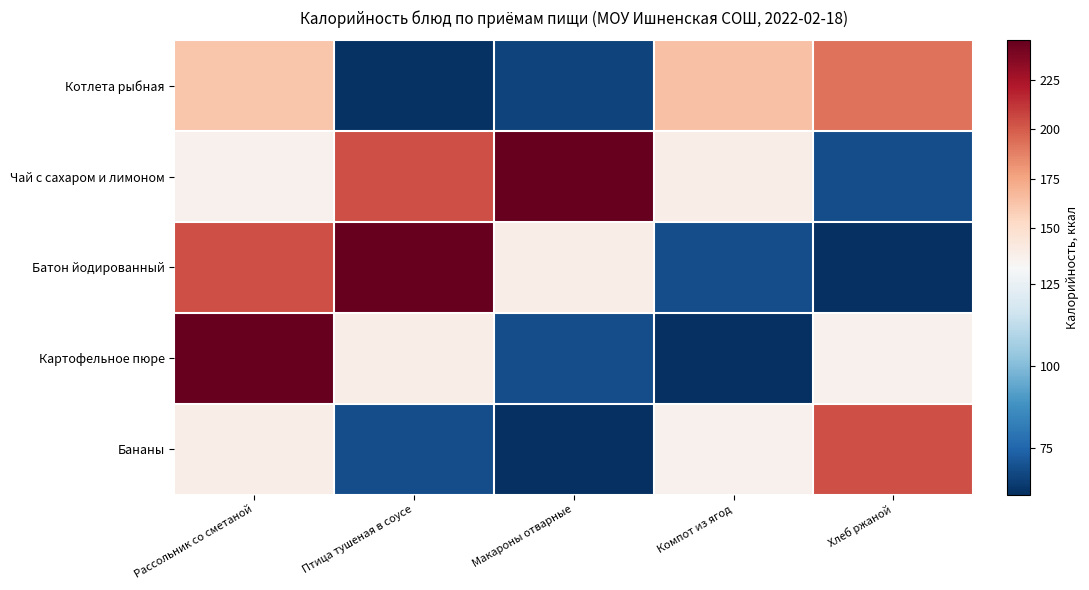

Which has a higher value, Компот из ягод or Макароны отварные?

Компот из ягод